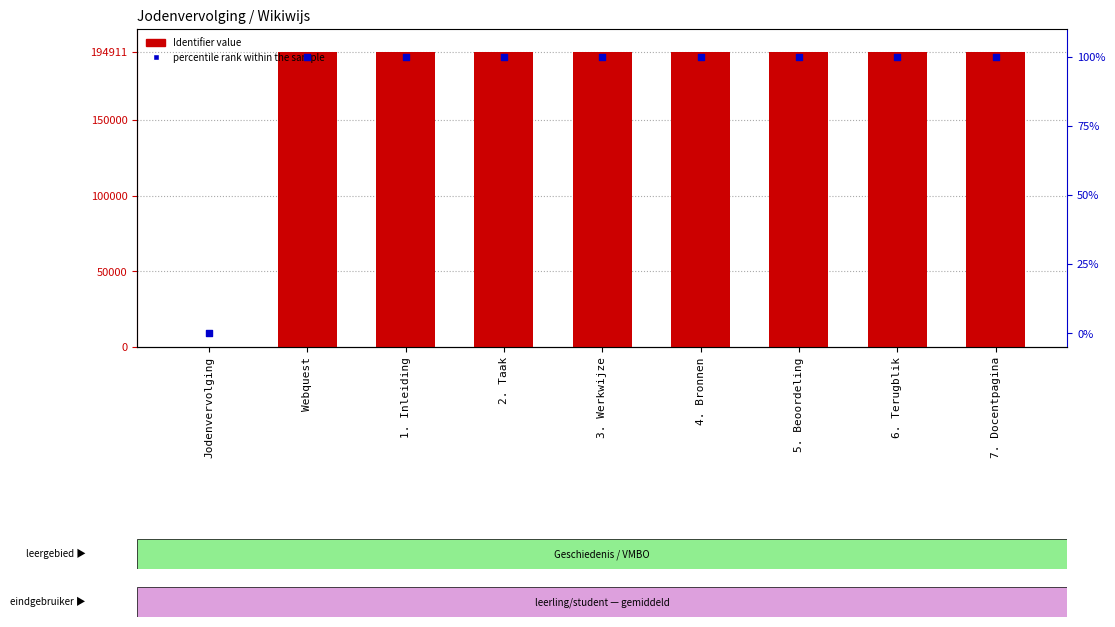

At which category is the sum across all series the highest?

7. Docentpagina